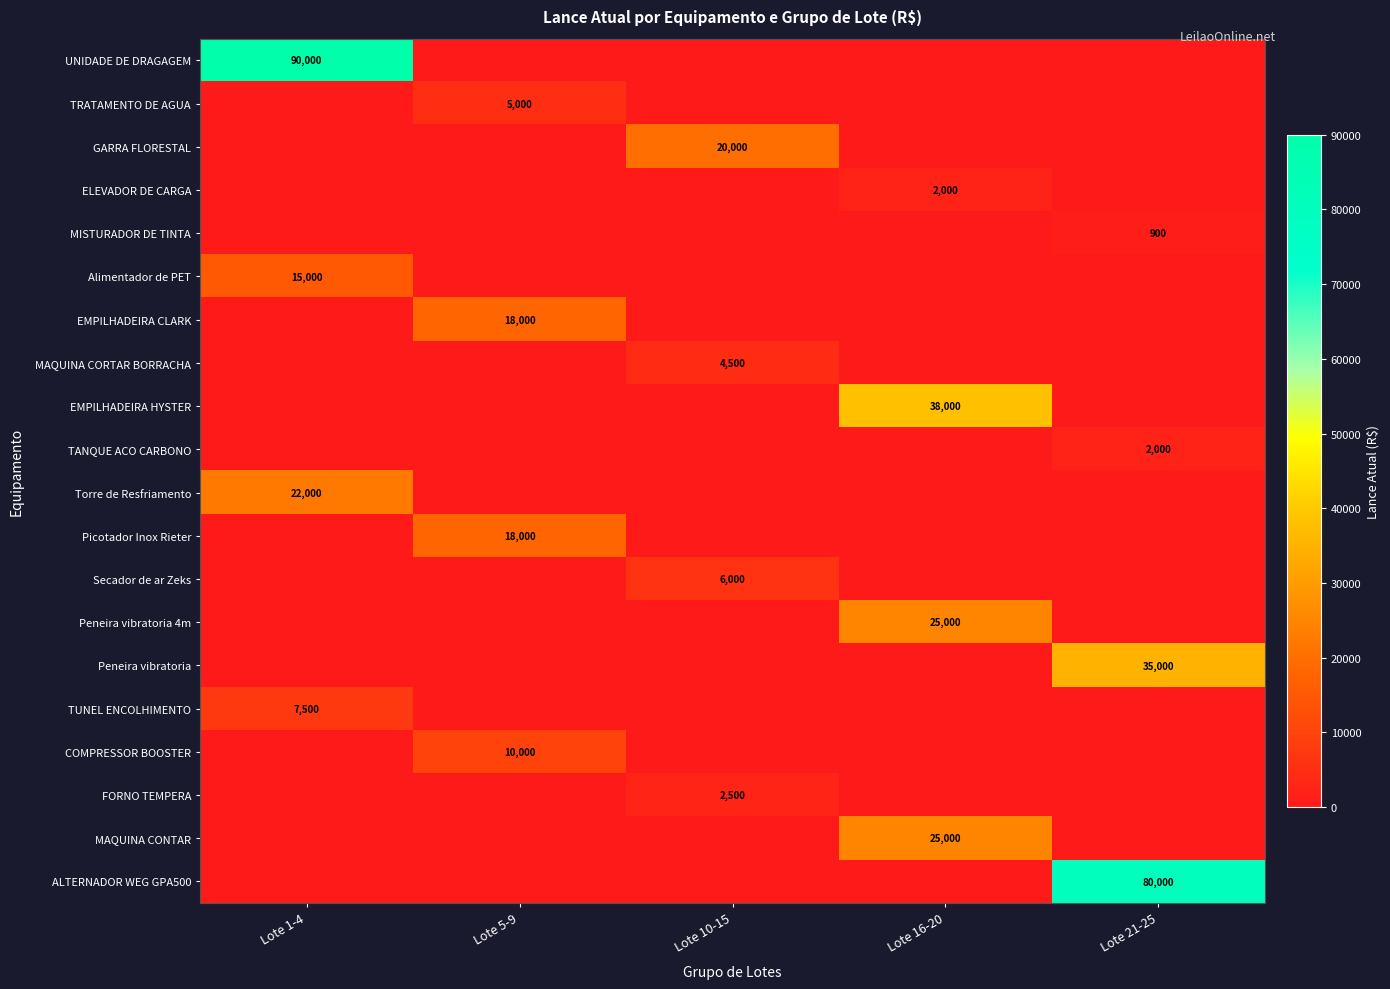

Is it true that MISTURADOR DE TINTA equals 1544 at Lote 21-25?

False